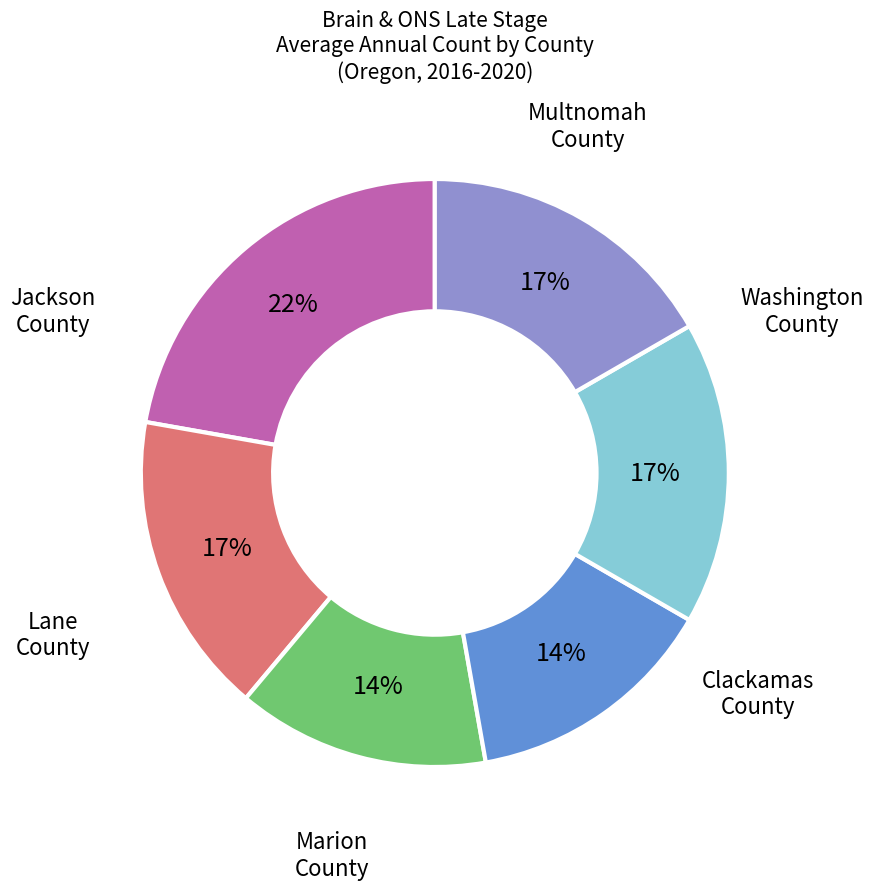

Is there any slice that represents more than half of the pie?

No